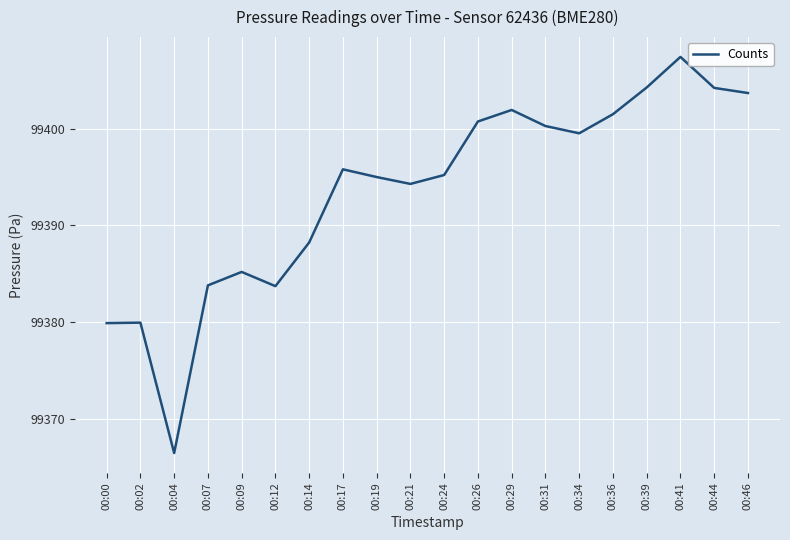

Where does the data first go above 99395?

00:17